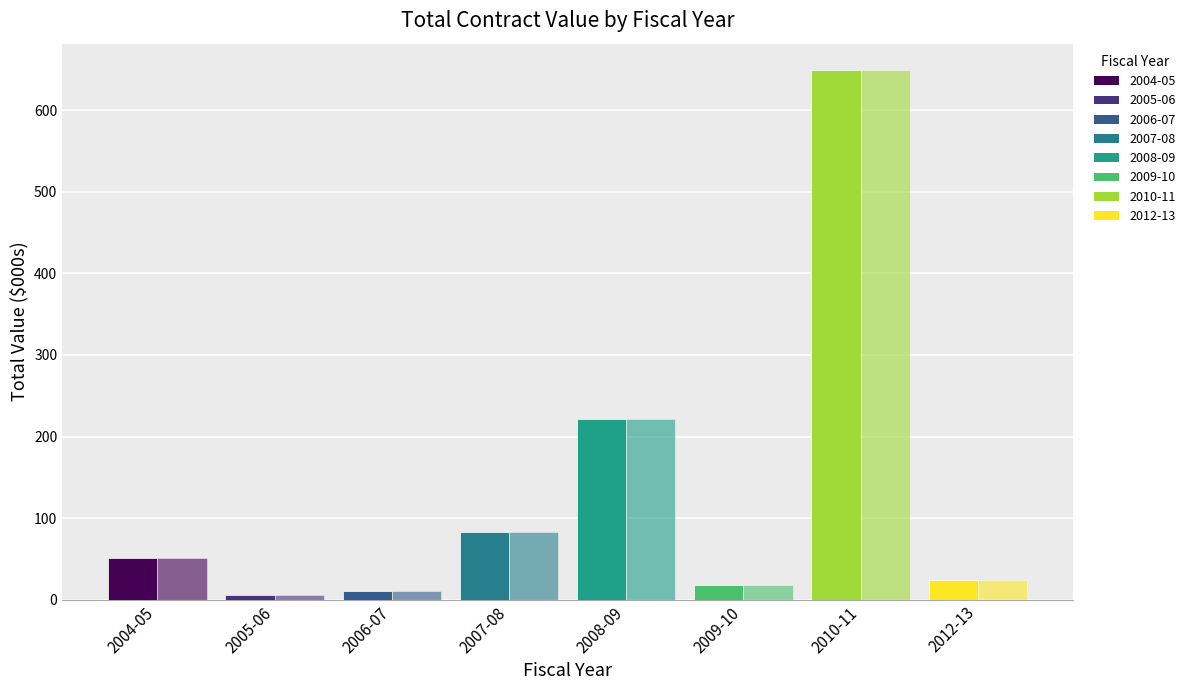

How many groups of bars are there?

8